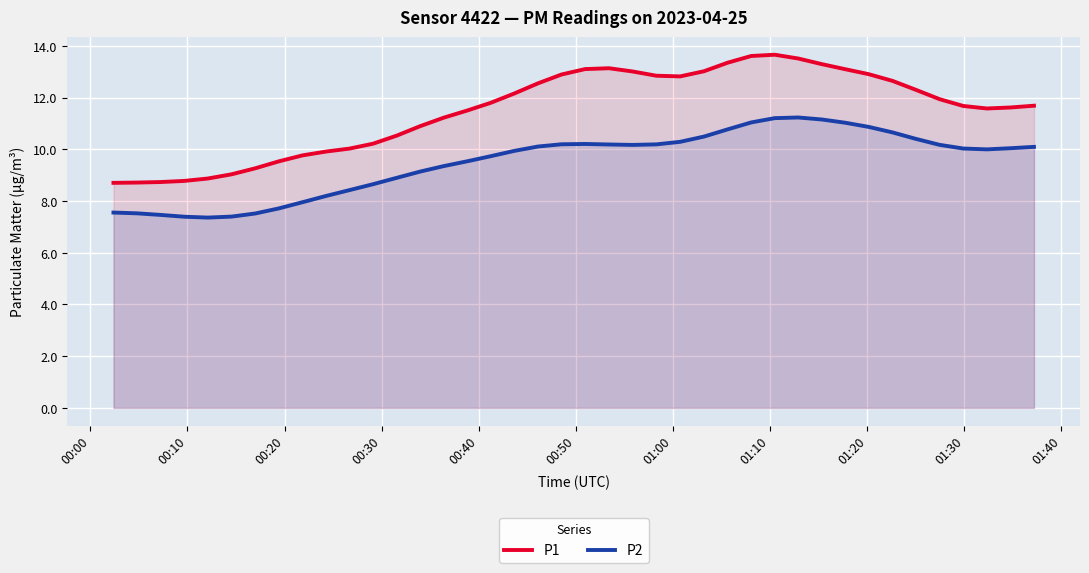

What is the value of the P2 point at the 29th from the left?

11.2